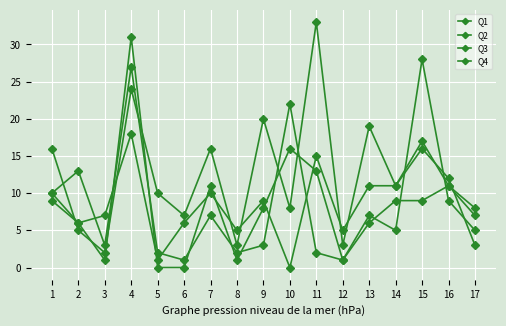

Is this an area chart (filled region under the line)?

No